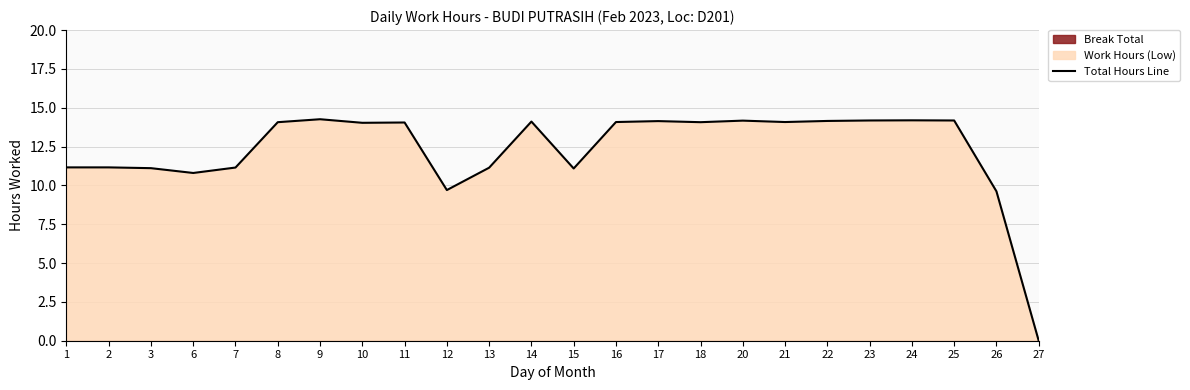

What is the difference between the values at 20 and 7?

3.0